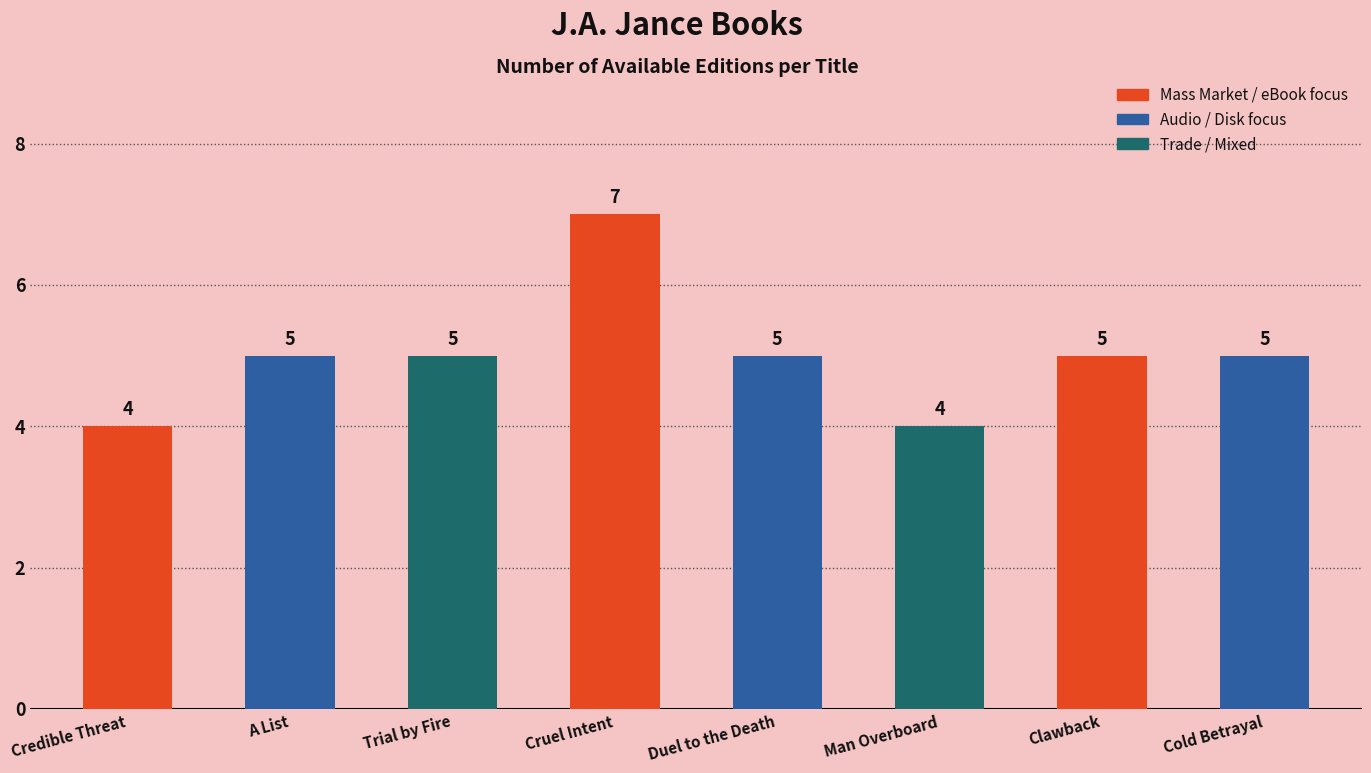

Does the chart contain any negative values?

No